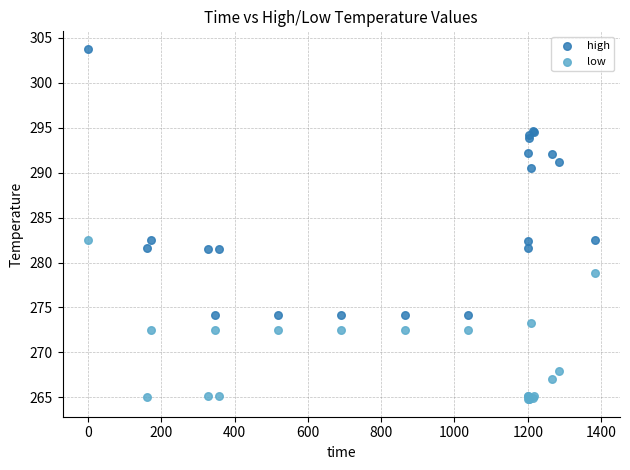

In the high series, what Y value is closest to 288?

290.5